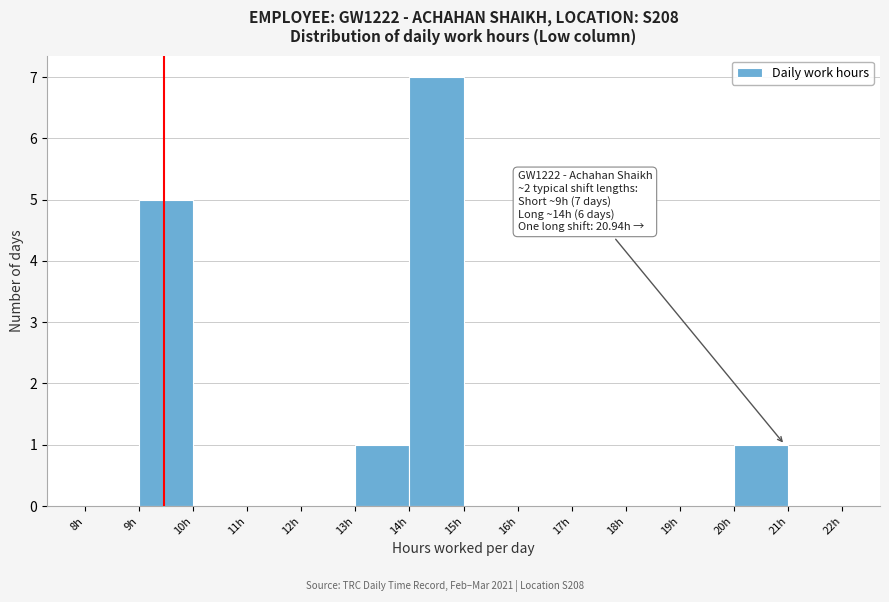

Over which range of the x-axis is the bar tallest?

14 to 15